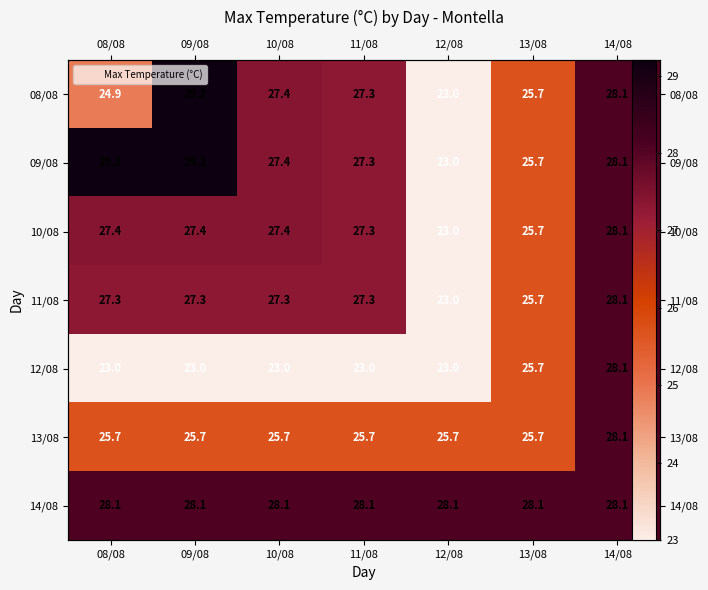

What is the sum of the 11/08 values at 11/08 and 13/08?

53.0